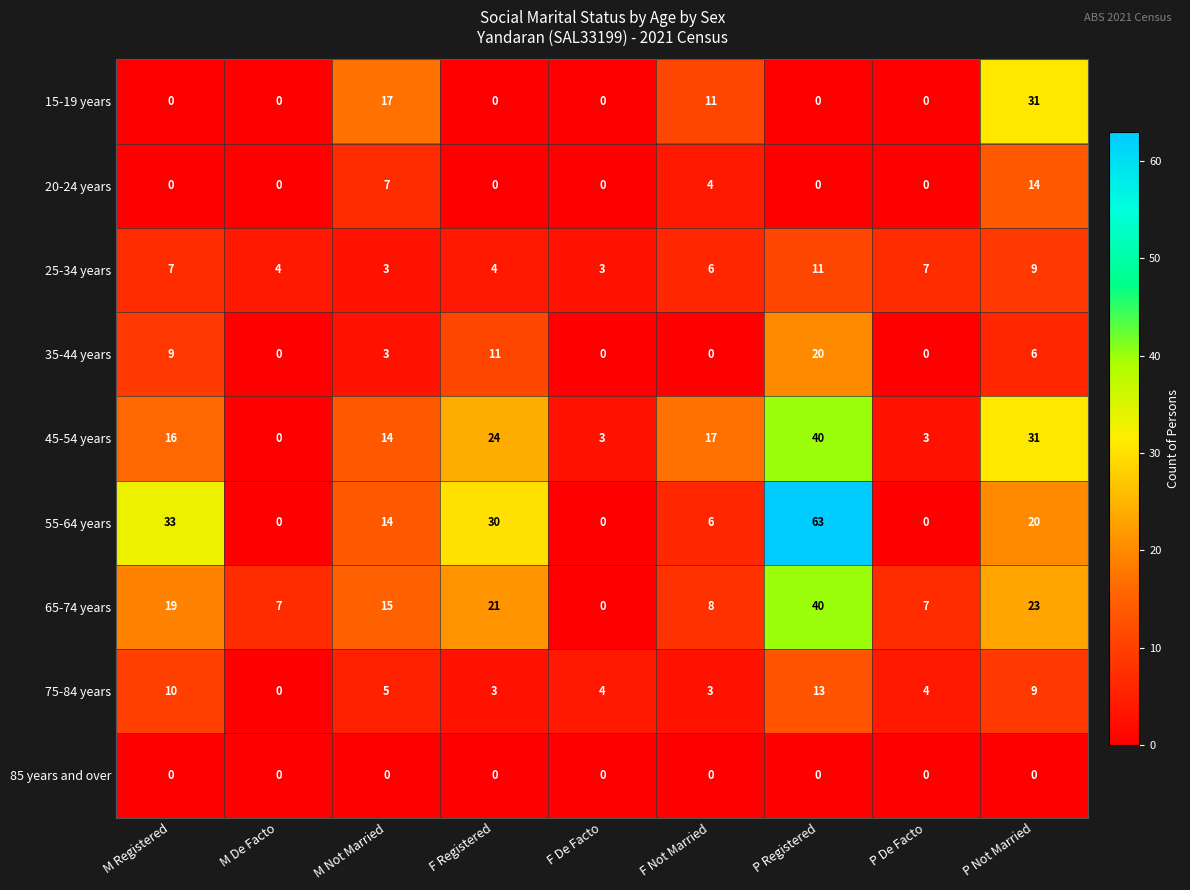

Which series has the largest total across all categories?

55-64 years